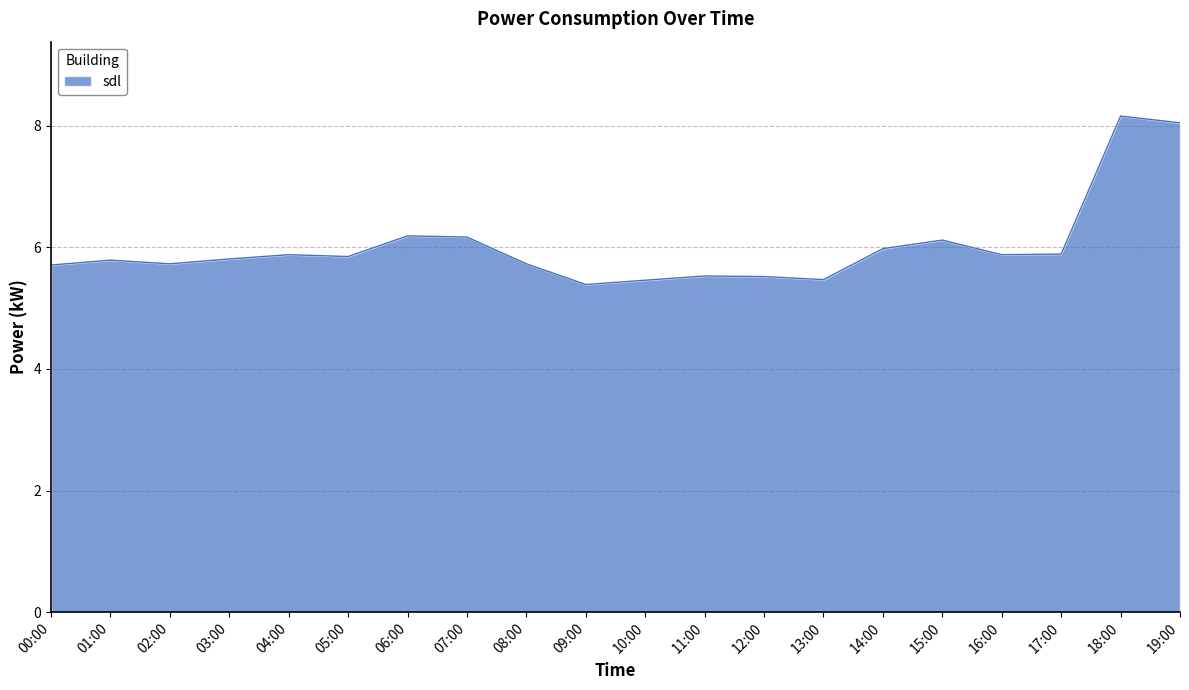

True or false: the data shows 8.2 at 18:00.

True